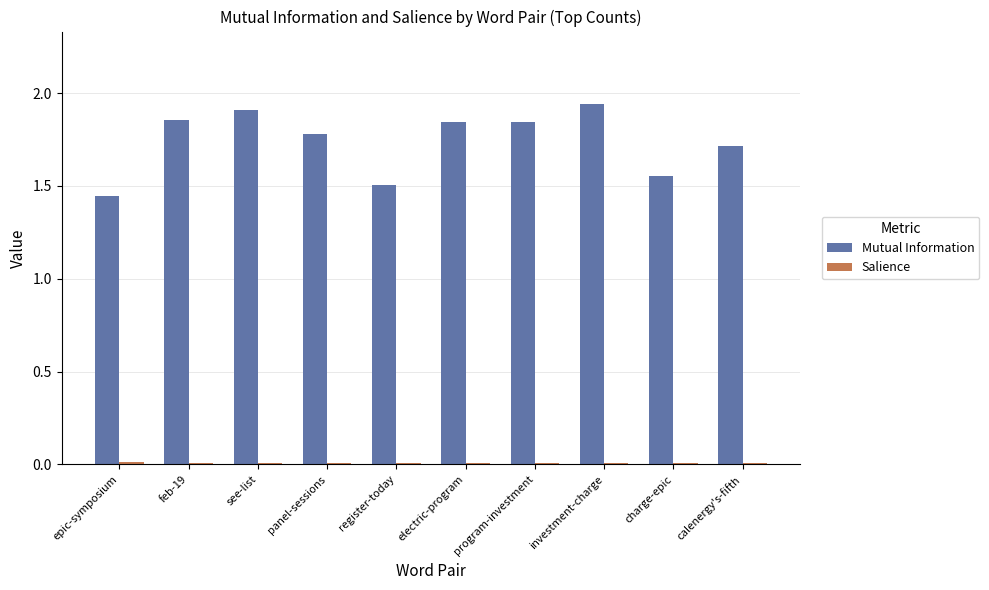

What is the label of the 7th bar from the left?

program-investment